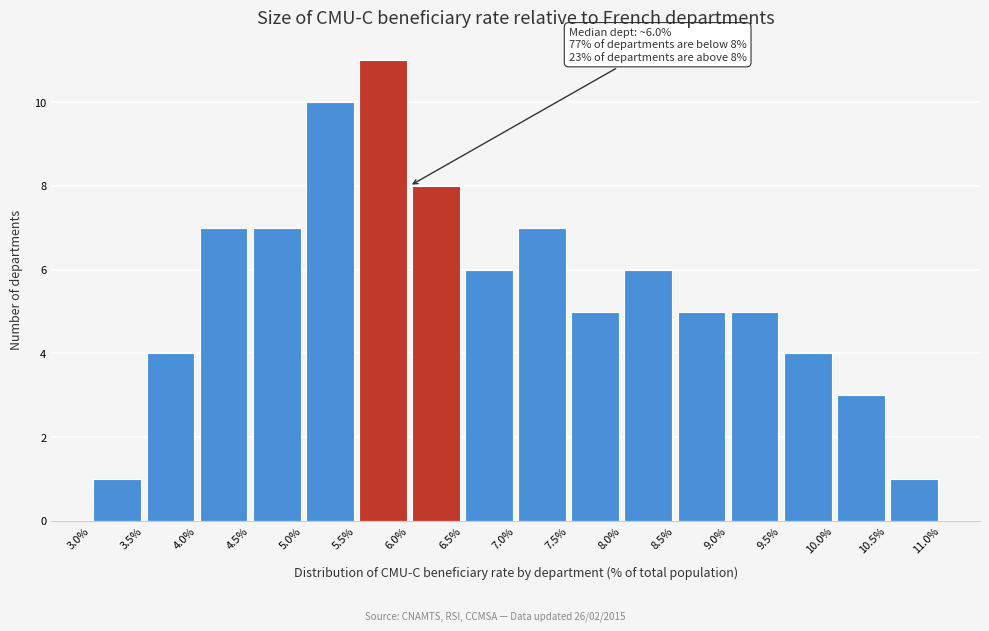

Over which range of the x-axis is the bar tallest?

5.5% to 6.0%